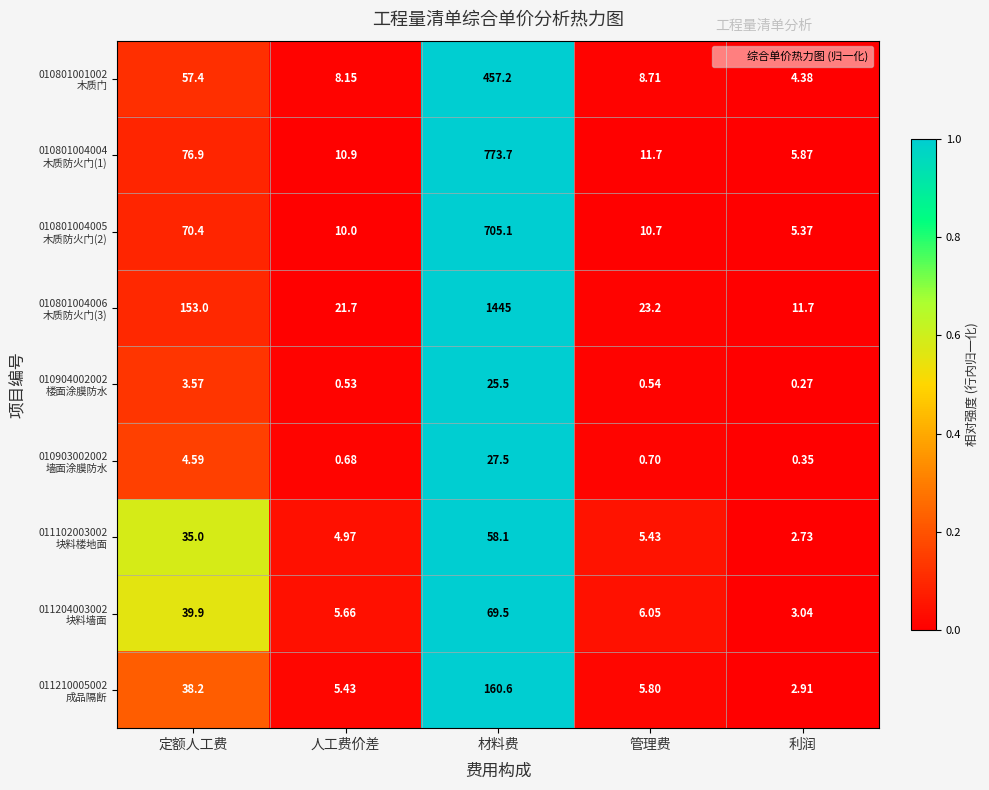

At which category does the chart reach its peak across all series?

材料费